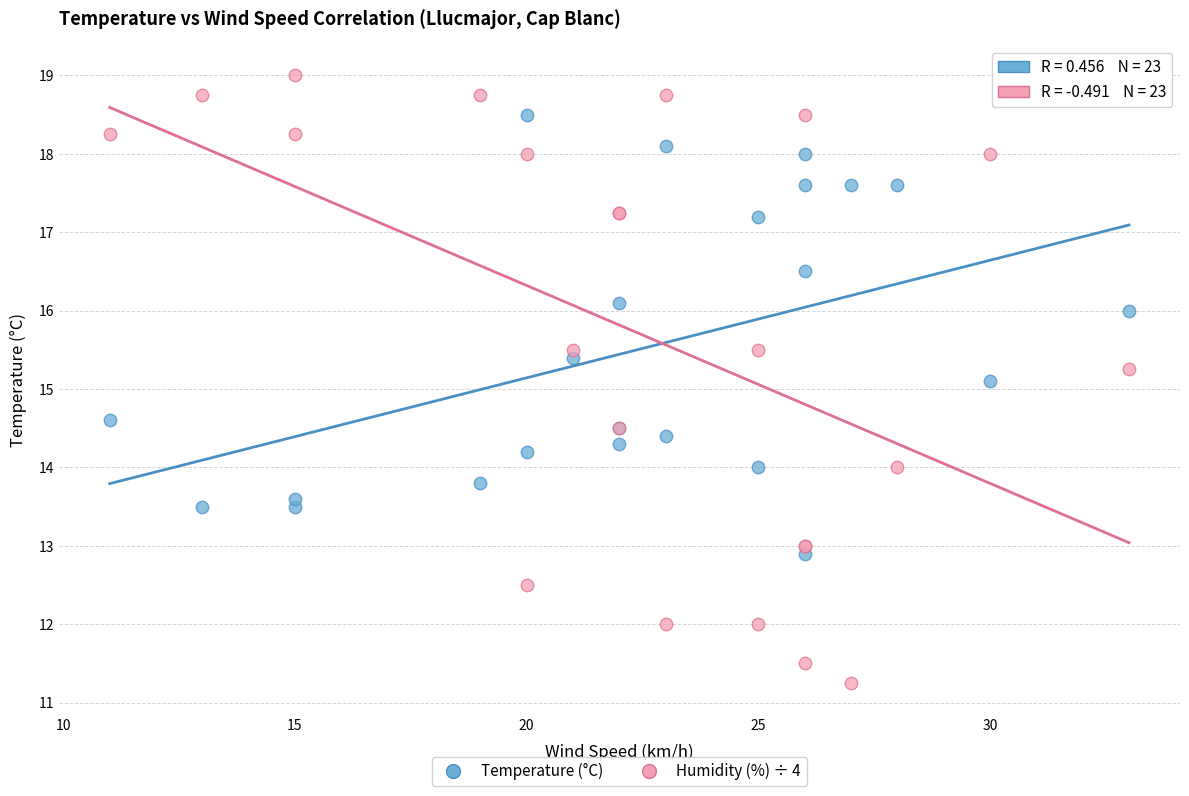

In the Temperature (°C) series, what Y value is closest to 15?

15.1